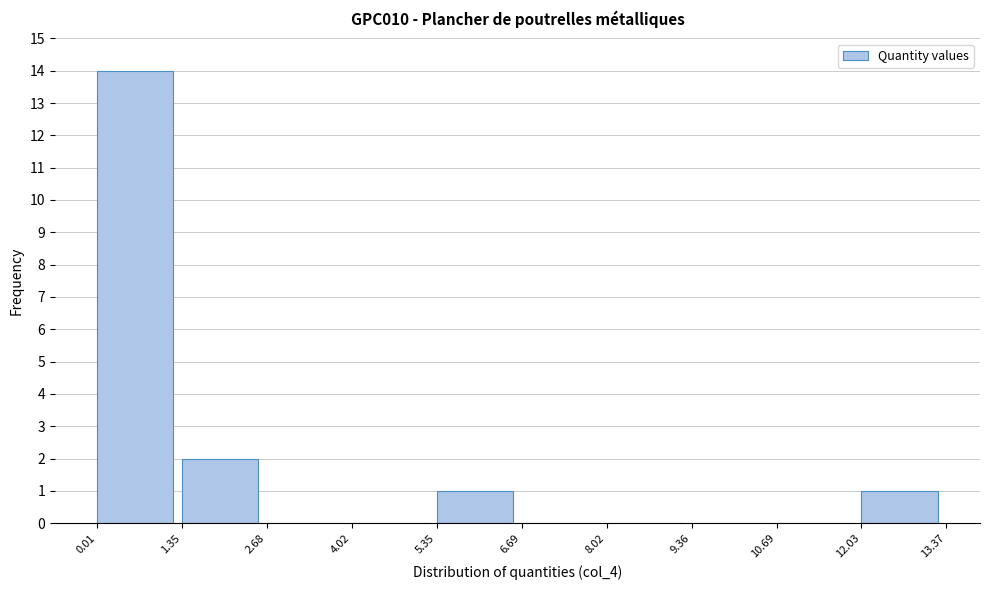

How tall is the bar that spans 5.35 to 6.69 on the x-axis? The values are not printed on the chart, so give them approximately, as read against the axis.

1